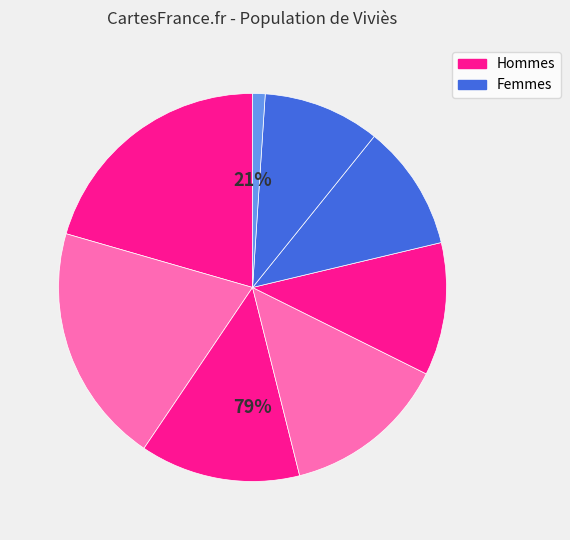

Is it true that Dr. Seuss is 2% of the pie?

False